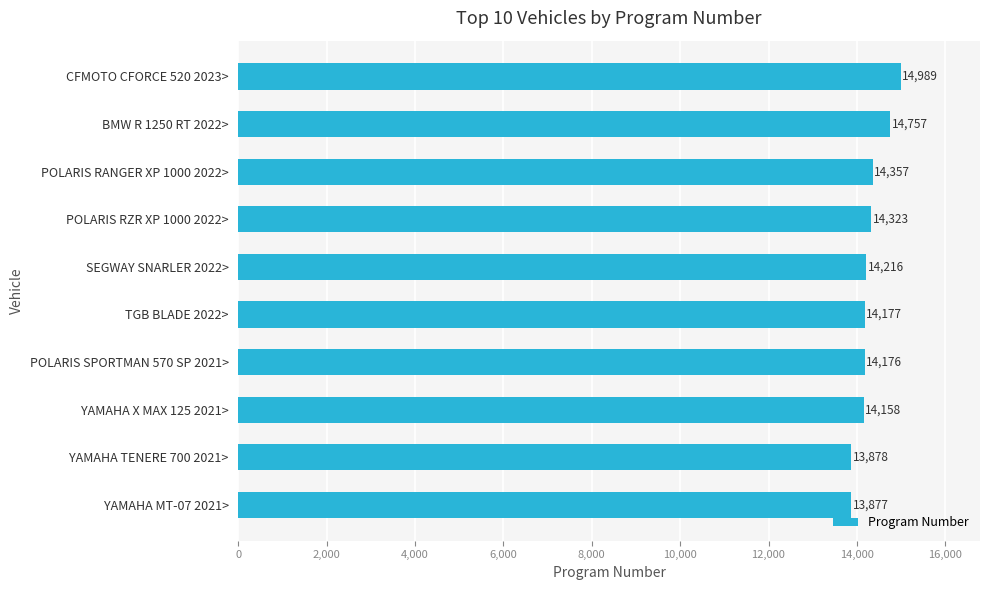

What is the average value?

14291